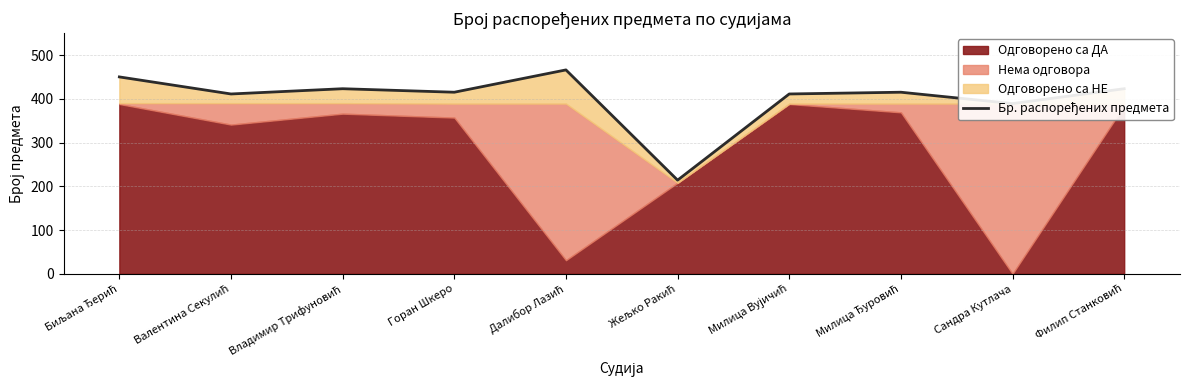

What is the change in value from Биљана Ђерић to Горан Шкеро?

-35